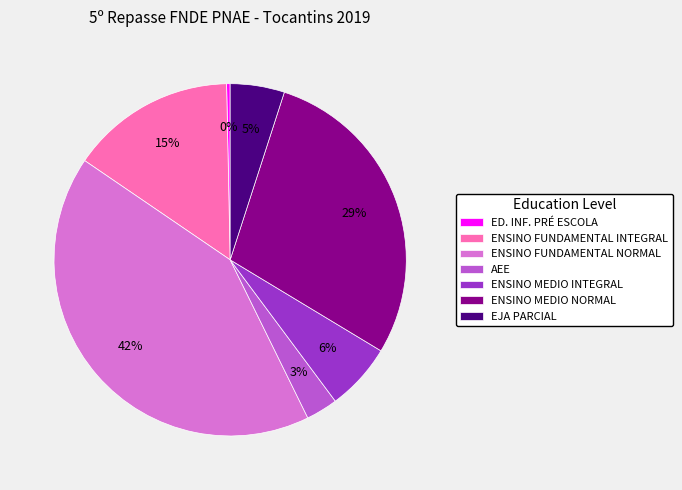

How many segments does this pie chart have?

7